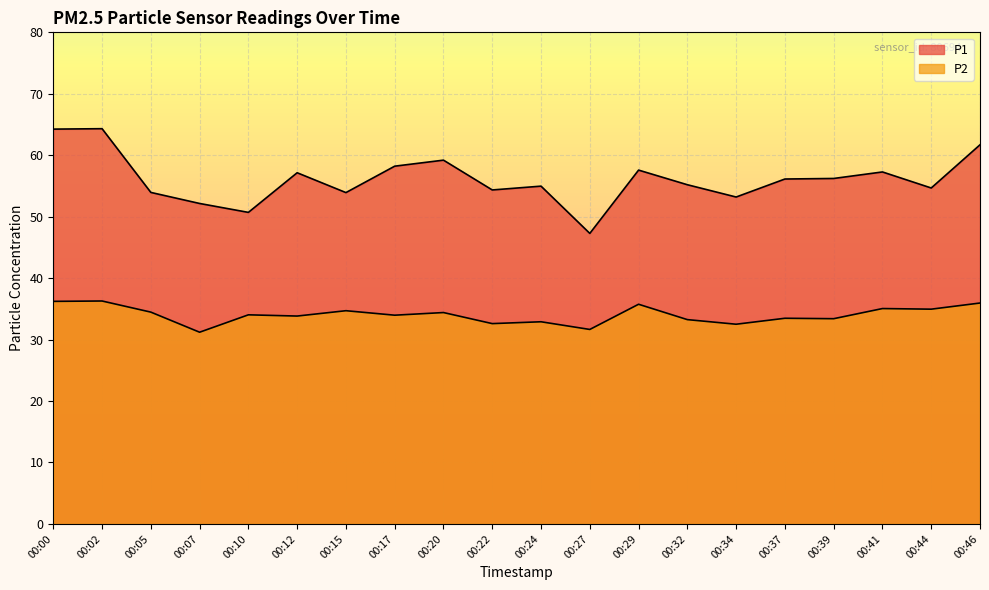

At how many categories does at least one series exceed 43?

20